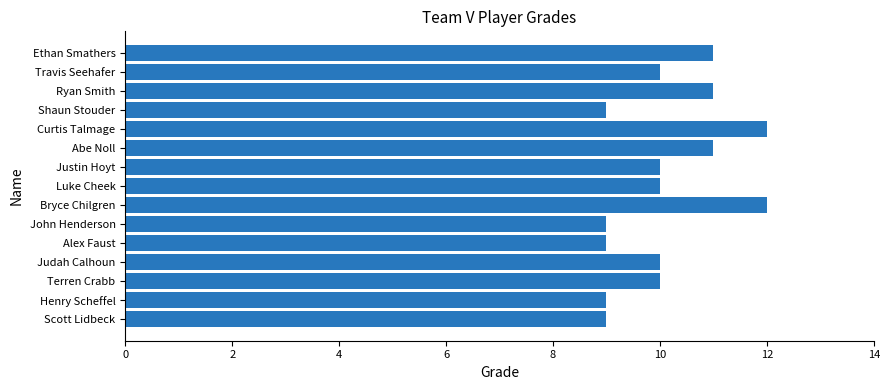

What is the change in value from Shaun Stouder to Justin Hoyt?

+1